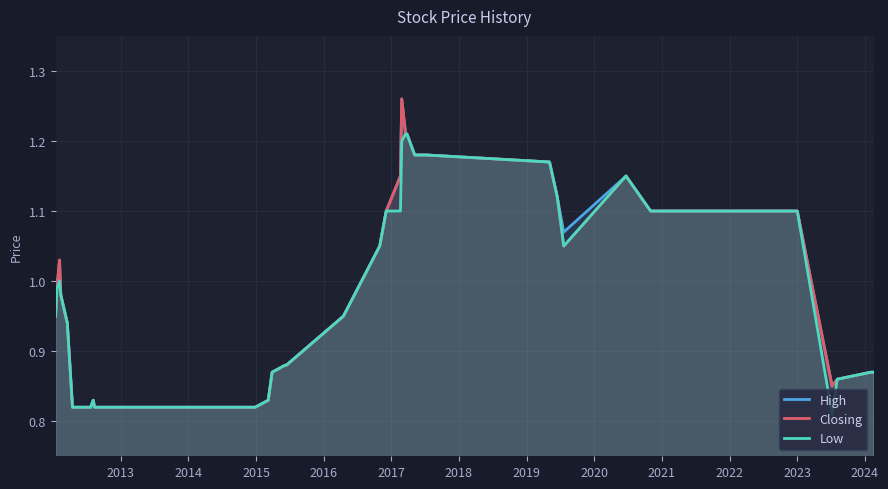

What are all the series names shown in the legend?

High, Closing, Low